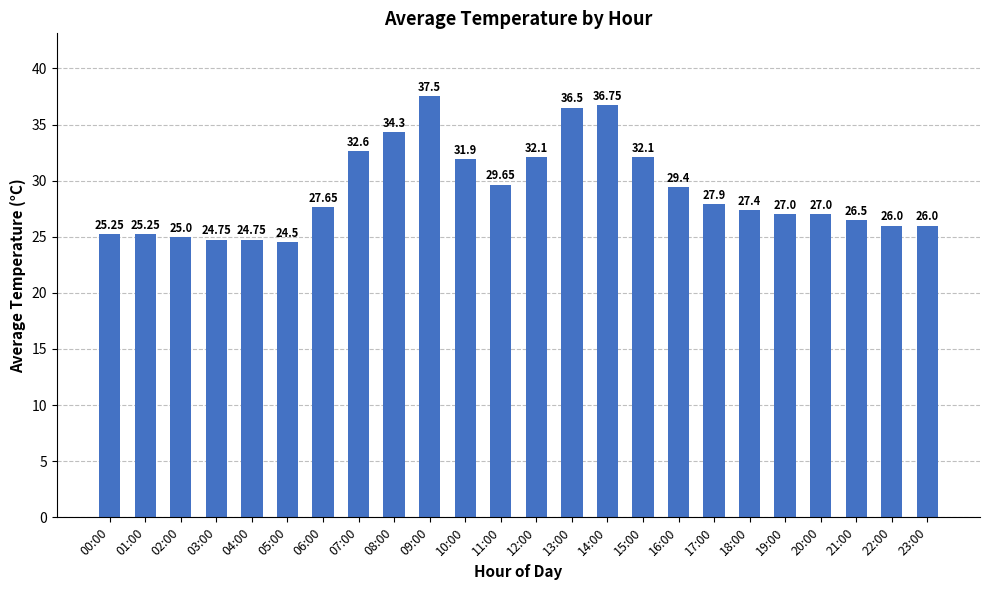

What is the maximum value shown in the chart?

37.5